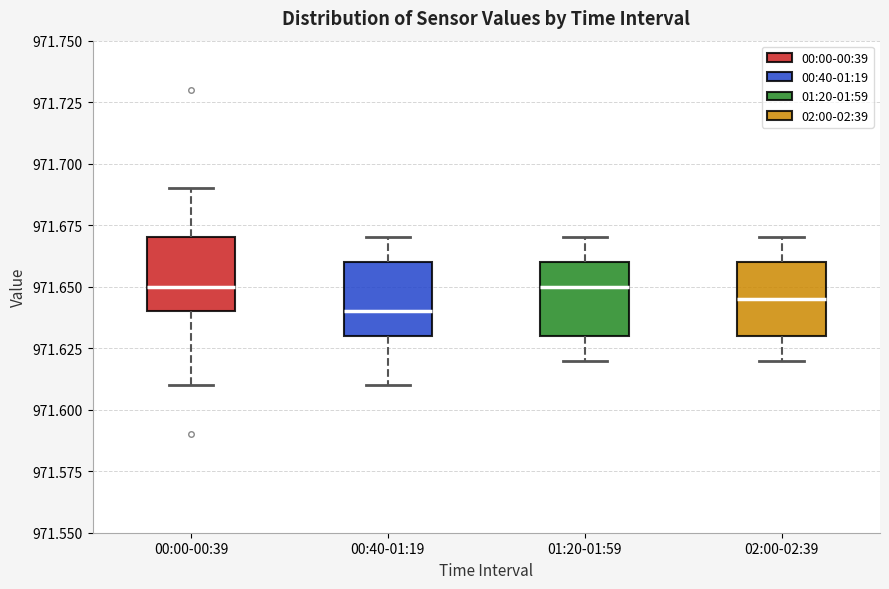

Reading left to right, transcribe this box plot: for each box, give where its median line is, the range the box spans, and where its two whiskers end, as read against the y-axis. The values are not printed on the chart, so give them approximately, as read against the axis.

00:00-00:39: median 971.650, box 971.640 to 971.670, whiskers 971.610 to 971.690
00:40-01:19: median 971.640, box 971.630 to 971.660, whiskers 971.610 to 971.670
01:20-01:59: median 971.650, box 971.630 to 971.660, whiskers 971.620 to 971.670
02:00-02:39: median 971.645, box 971.630 to 971.660, whiskers 971.620 to 971.670